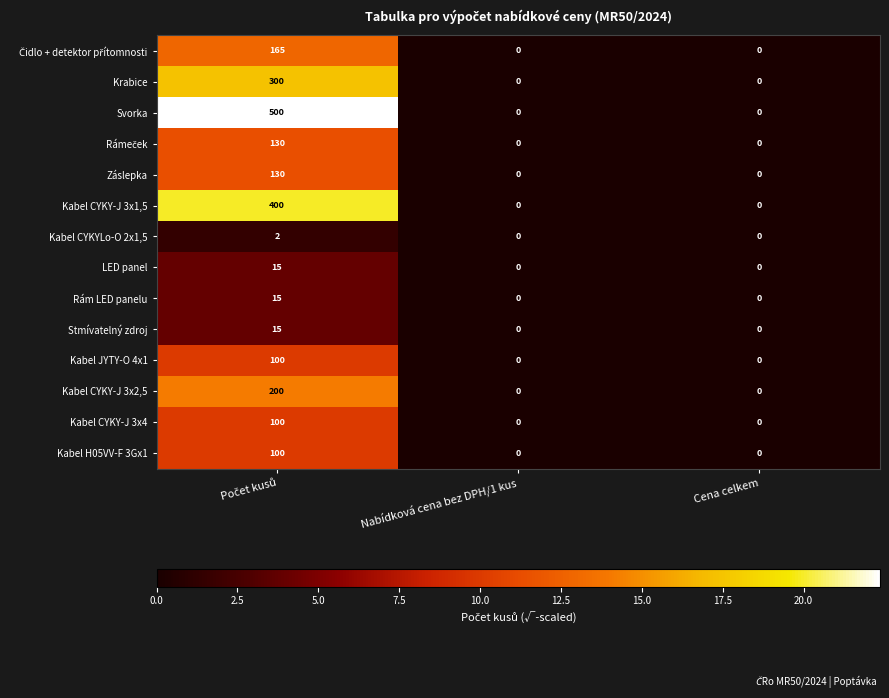

What is the sum of all Kabel CYKY-J 3x1,5 values?

400